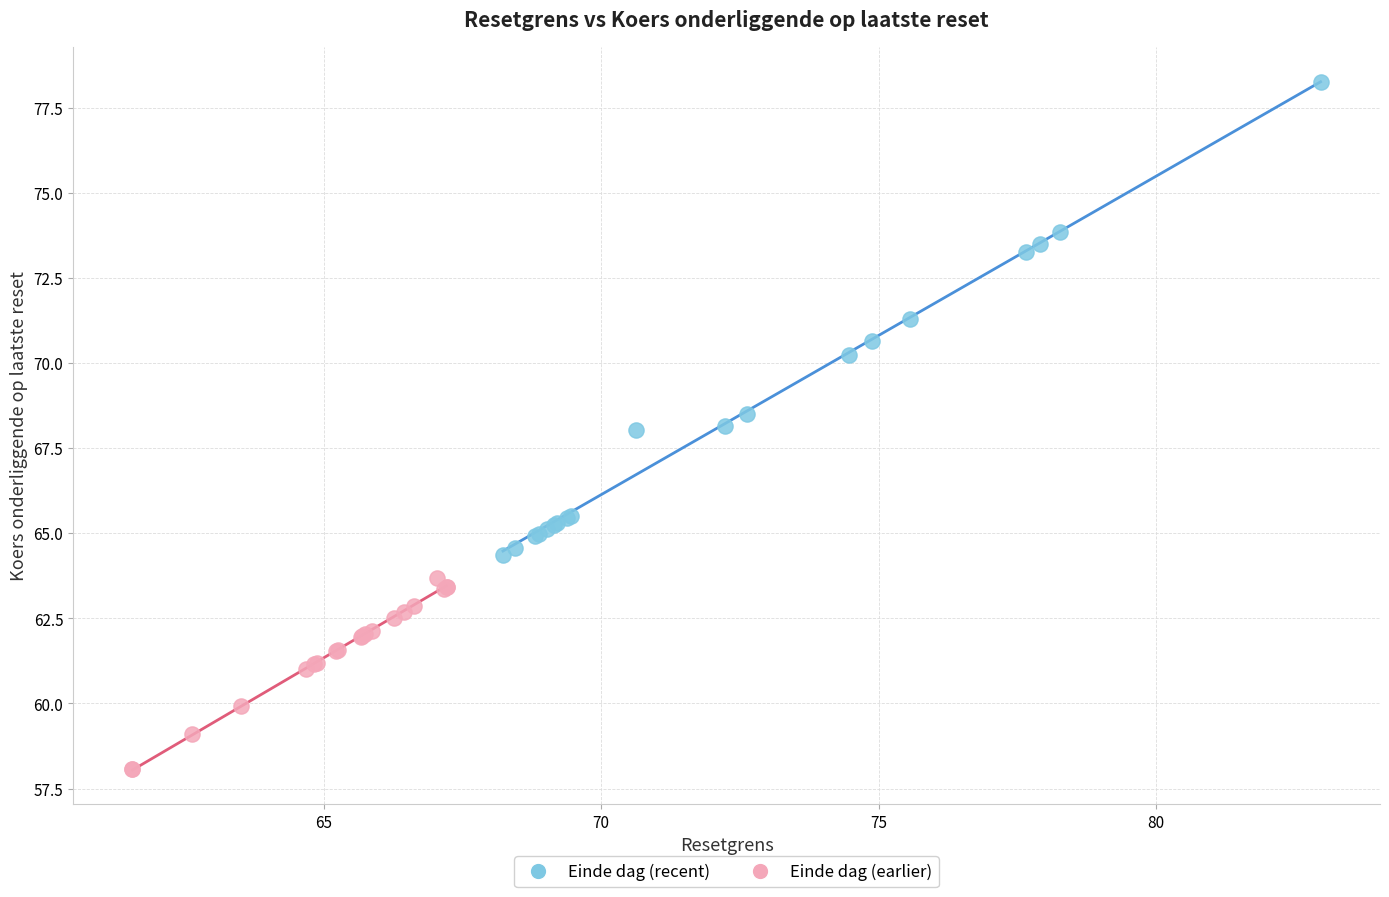

What are all the series names shown in the legend?

Einde dag (recent), Einde dag (earlier)